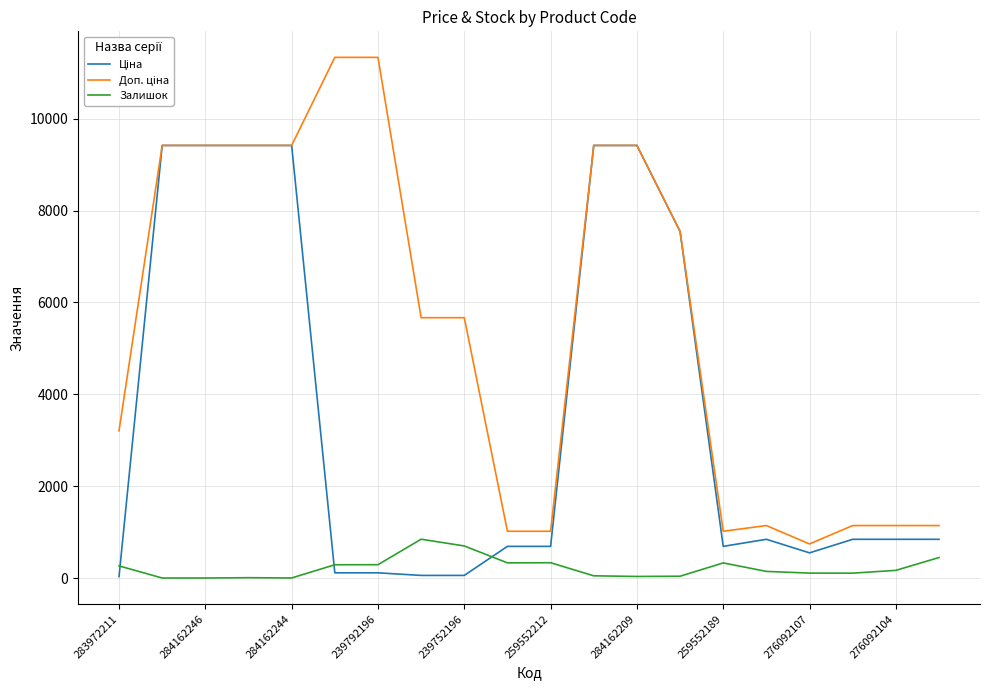

Does the chart display data point markers on the line(s)?

No